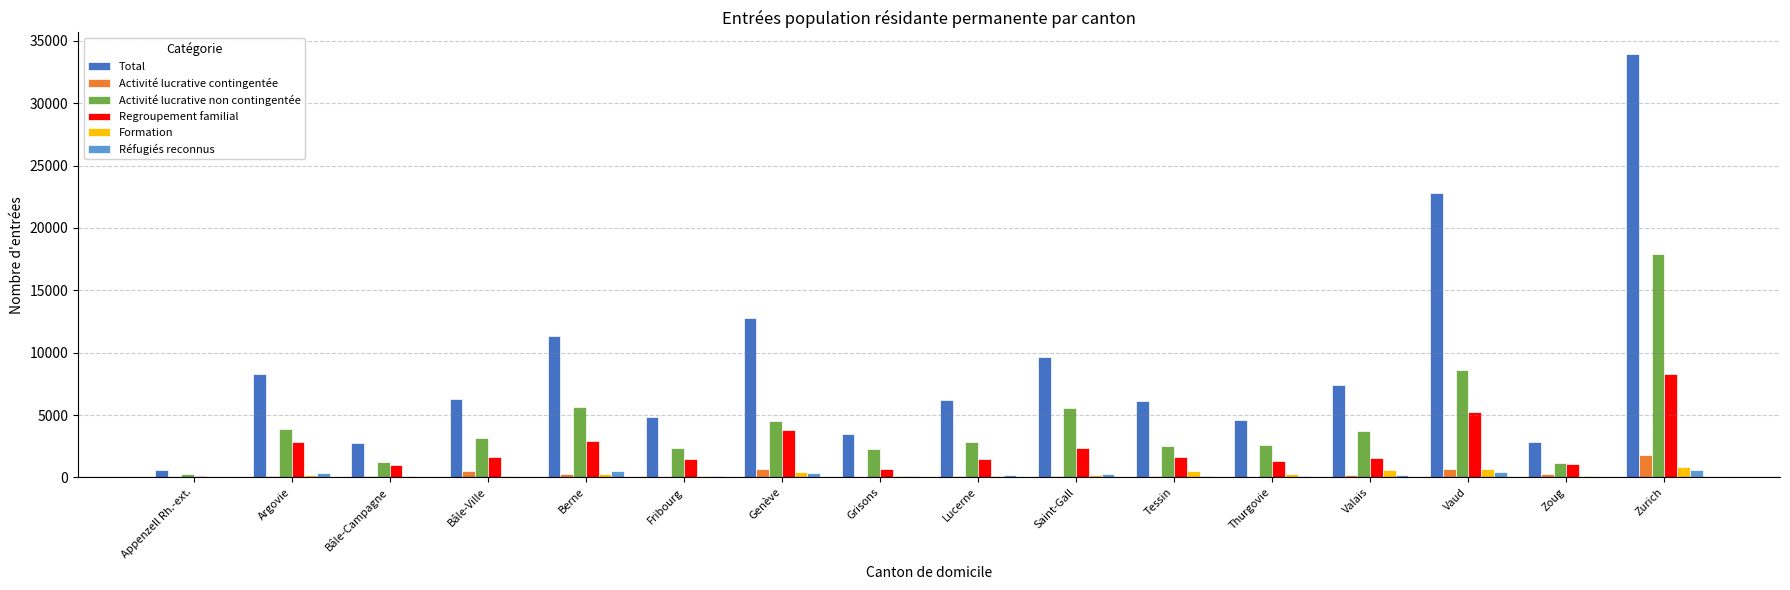

Between Berne and Thurgovie, which series saw the biggest shift?

Total